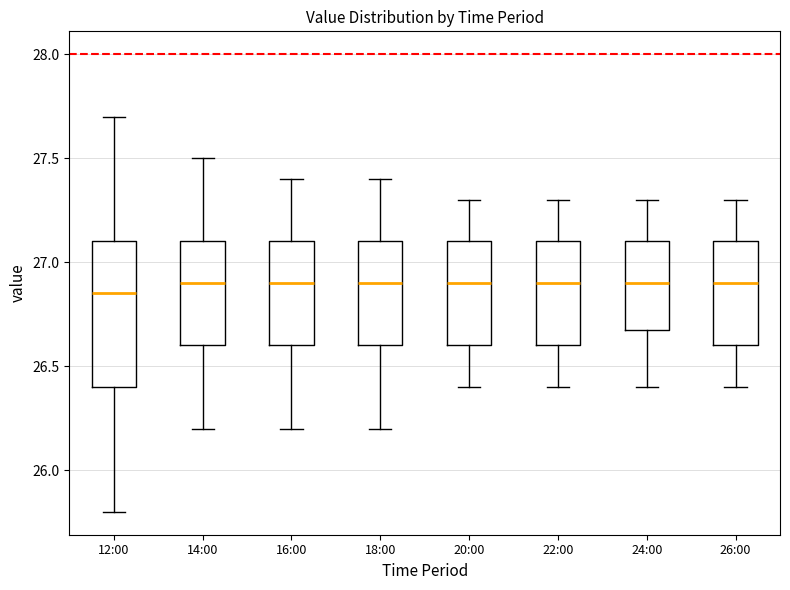

Comparing the boxes themselves (not the whiskers), which one is the tallest?

12:00